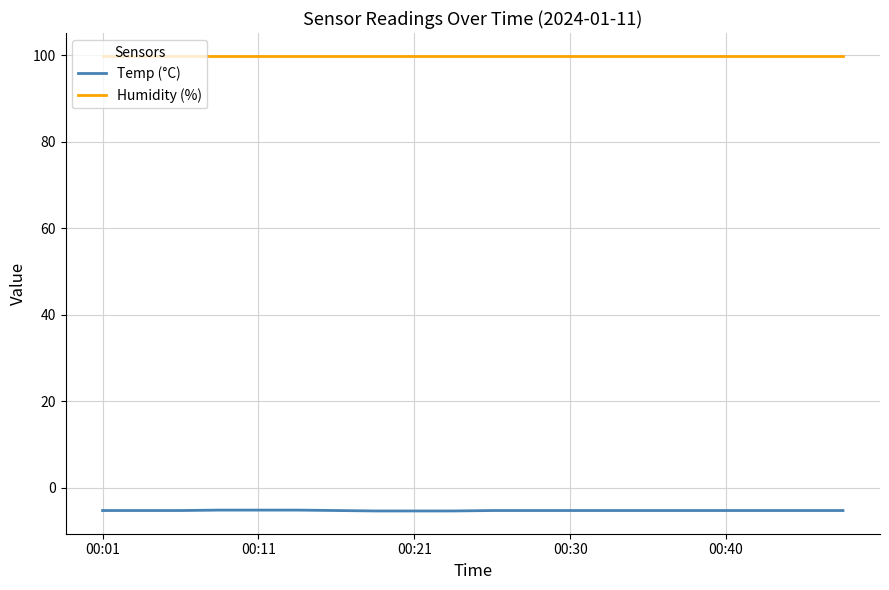

What is the sum of all Humidity (%) values?

1998.0